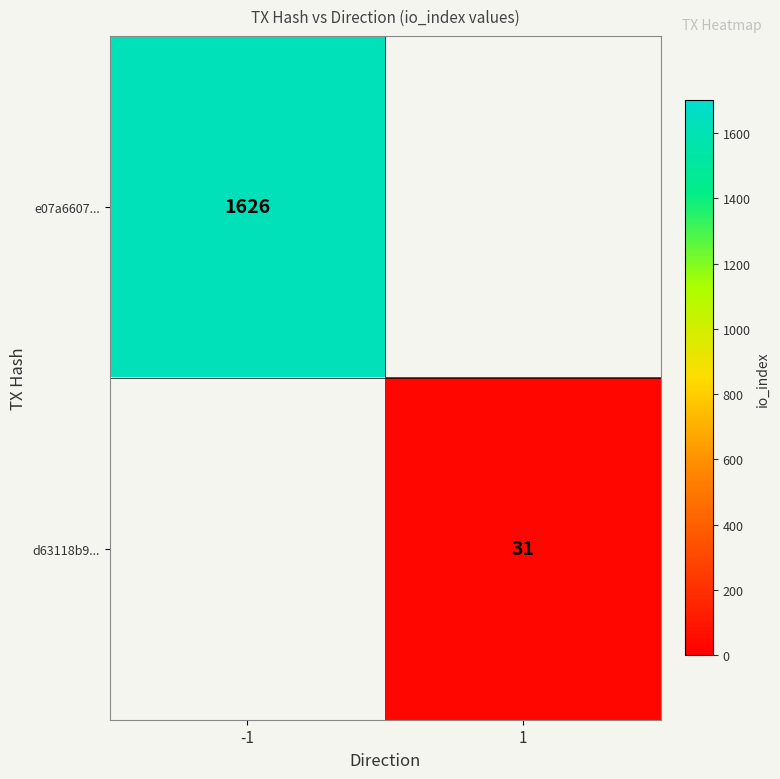

How many data points does each series have?

2